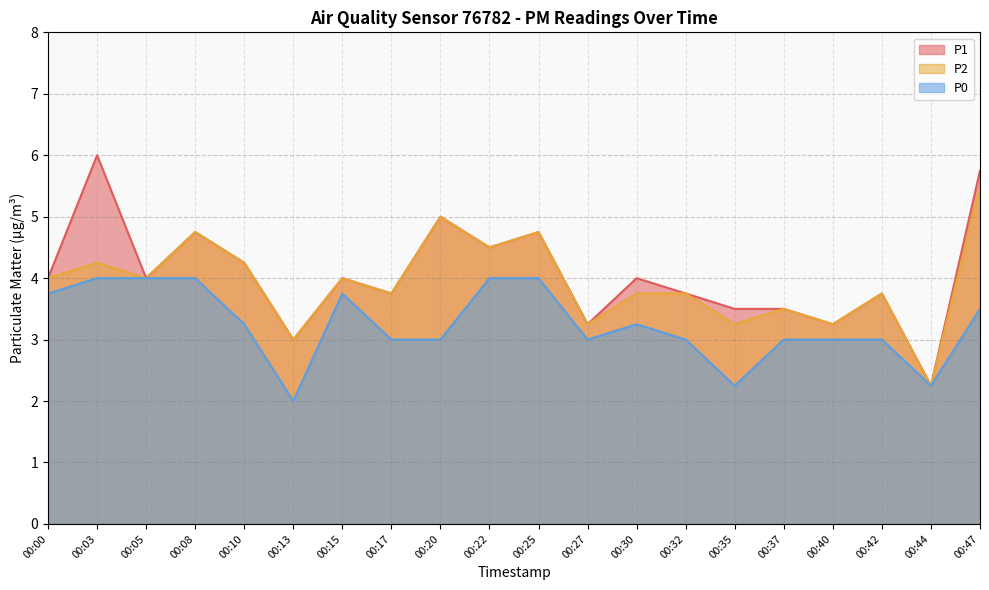

How many interior local valleys does the P2 series have?

8